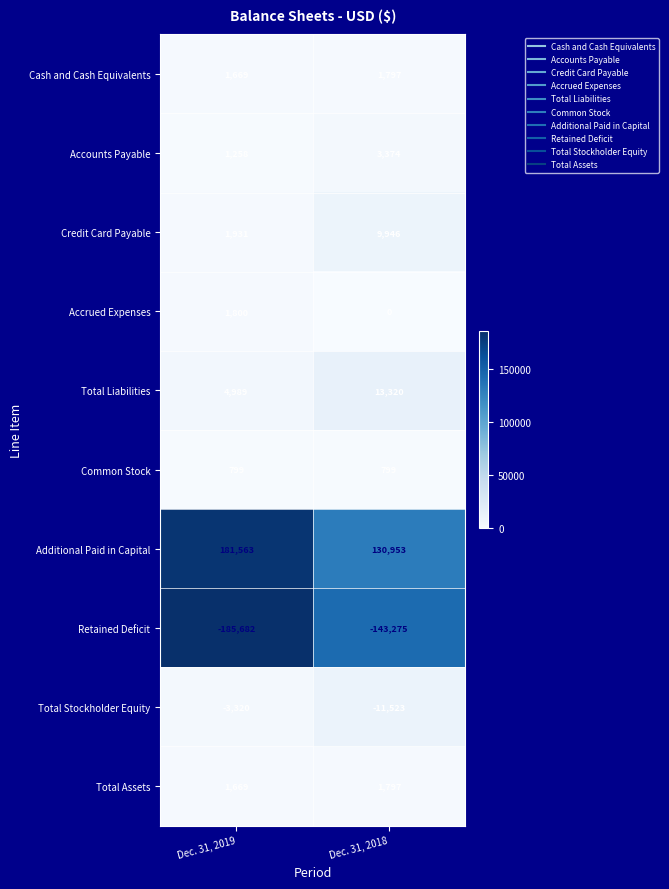

Reading right to left, what are all the values shown in this chart?

Cash and Cash Equivalents: Dec. 31, 2018=1797	Dec. 31, 2019=1669
Accounts Payable: Dec. 31, 2018=3374	Dec. 31, 2019=1258
Credit Card Payable: Dec. 31, 2018=9946	Dec. 31, 2019=1931
Accrued Expenses: Dec. 31, 2018=0	Dec. 31, 2019=1800
Total Liabilities: Dec. 31, 2018=13320	Dec. 31, 2019=4989
Common Stock: Dec. 31, 2018=799	Dec. 31, 2019=799
Additional Paid in Capital: Dec. 31, 2018=130953	Dec. 31, 2019=181563
Retained Deficit: Dec. 31, 2018=-143275	Dec. 31, 2019=-185682
Total Stockholder Equity: Dec. 31, 2018=-11523	Dec. 31, 2019=-3320
Total Assets: Dec. 31, 2018=1797	Dec. 31, 2019=1669